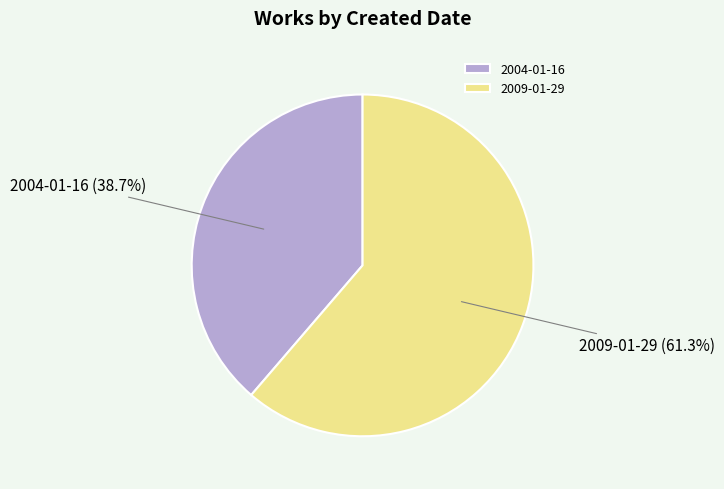

Is there any slice that represents more than half of the pie?

Yes